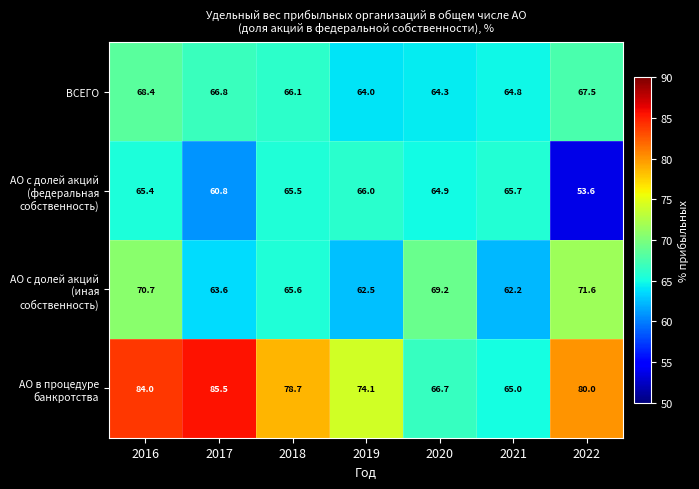

What is the average value of the АО в процедуре банкротства series?

76.3